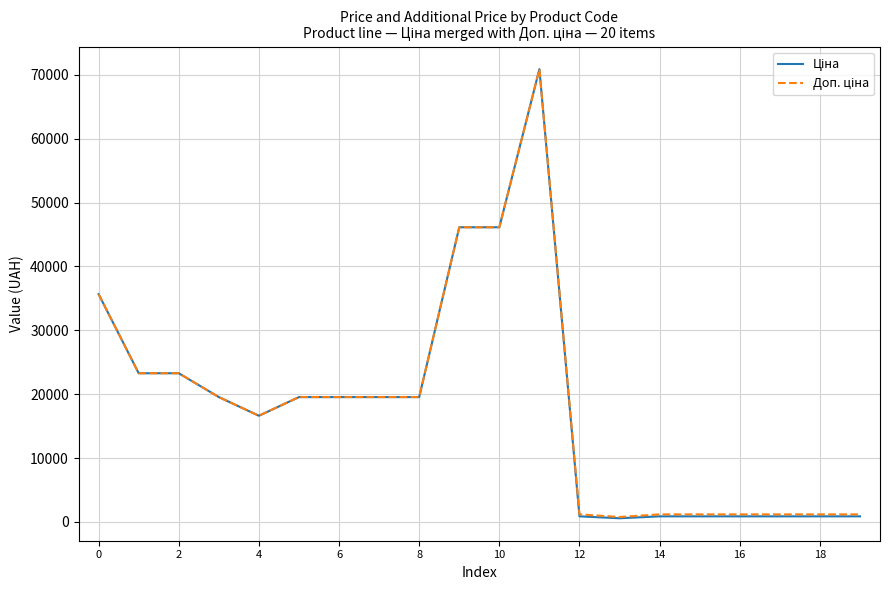

At how many categories does at least one series exceed 70248?

1